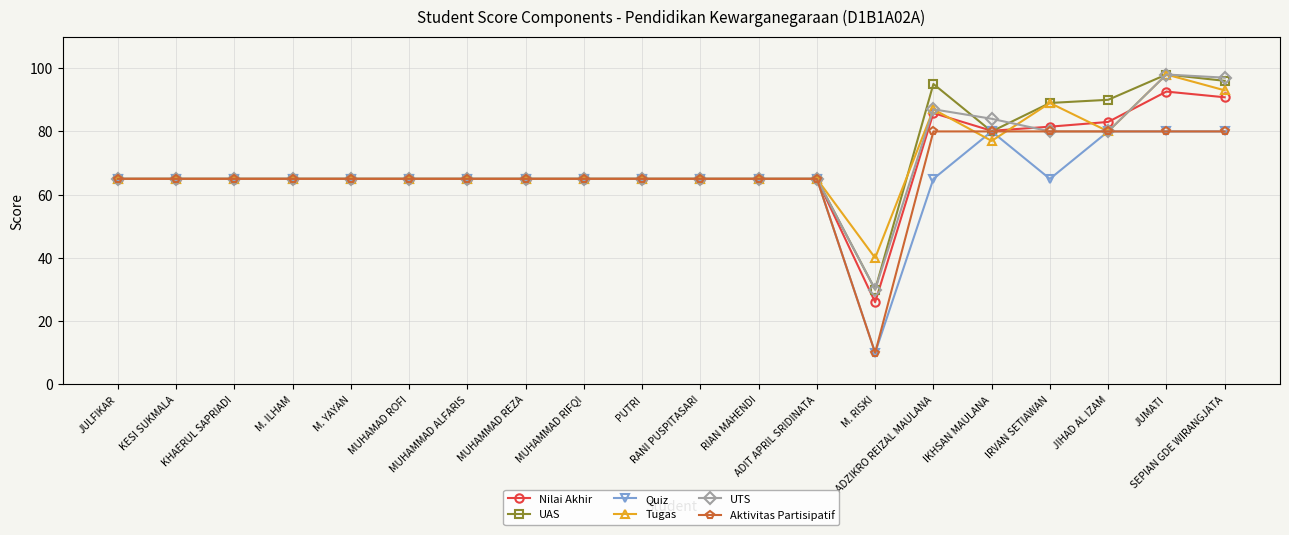

What is the minimum value shown in the chart?

10.0